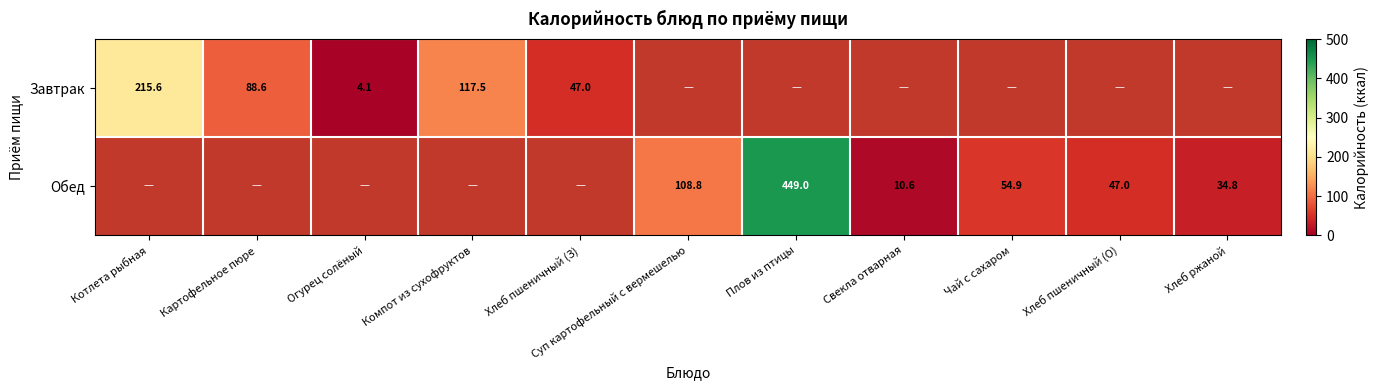

True or false: Обед has a value of 34.8 at Хлеб ржаной.

True